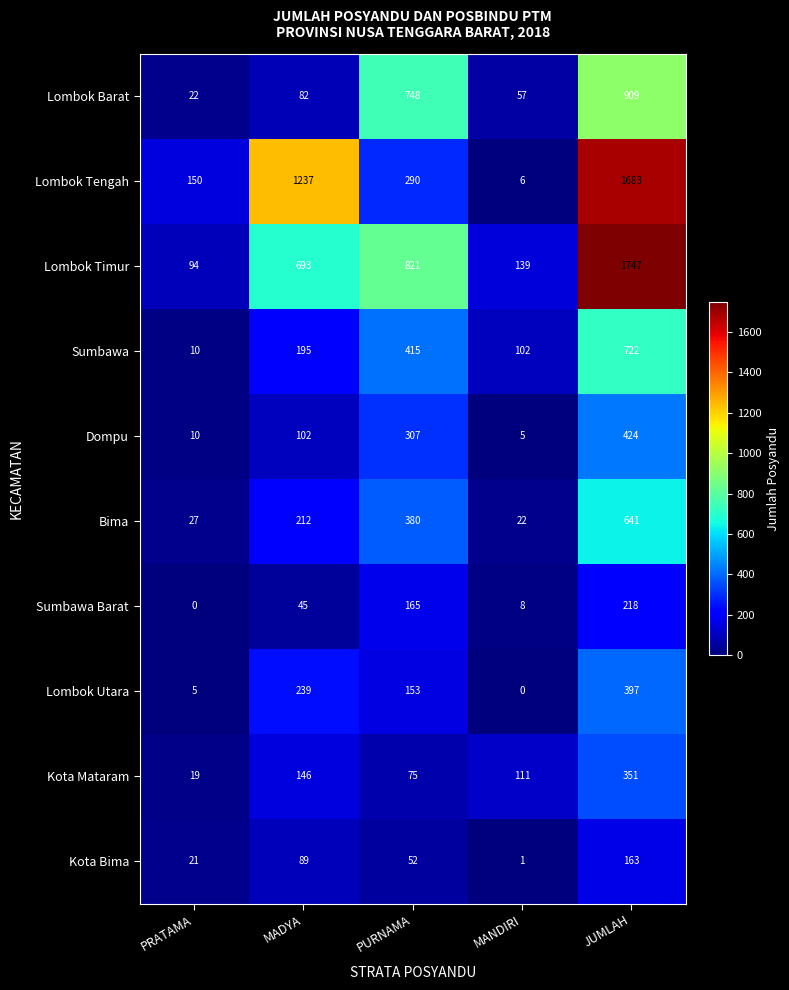

List the series in order of their peak value, highest first.

Lombok Timur, Lombok Tengah, Lombok Barat, Sumbawa, Bima, Dompu, Lombok Utara, Kota Mataram, Sumbawa Barat, Kota Bima